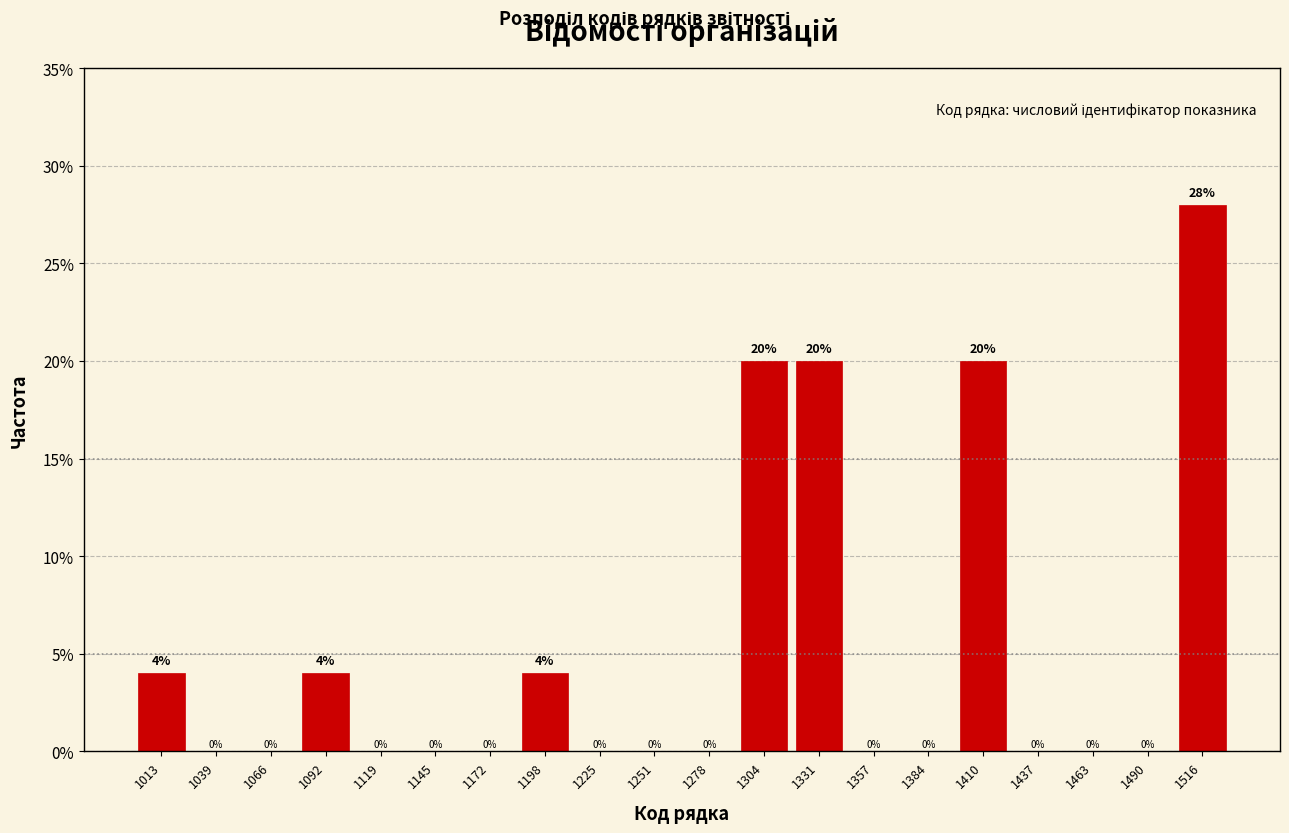

What is the height of the bar covering 1079.5 to 1106.0 on the x-axis? The bar edges are not printed on the chart, so give them approximately, as read against the axis.

4